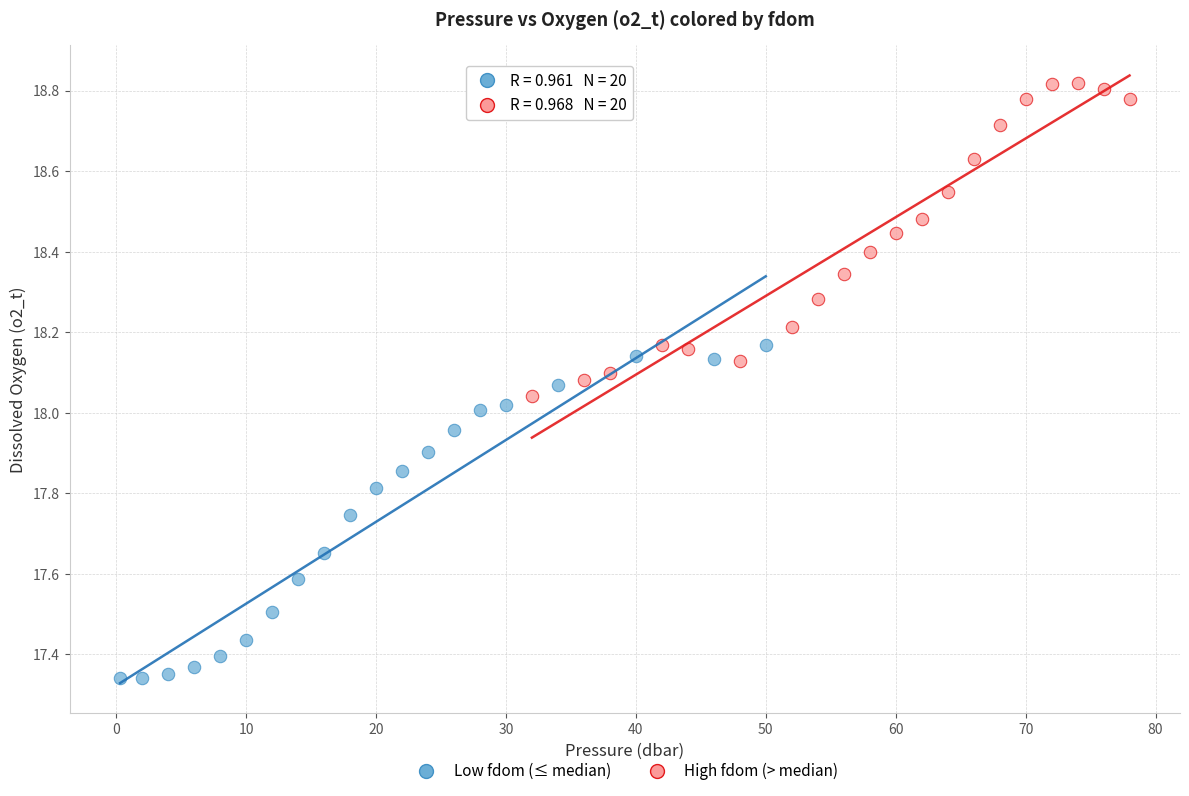

Which series reaches the minimum Y coordinate?

Low fdom (≤ median)